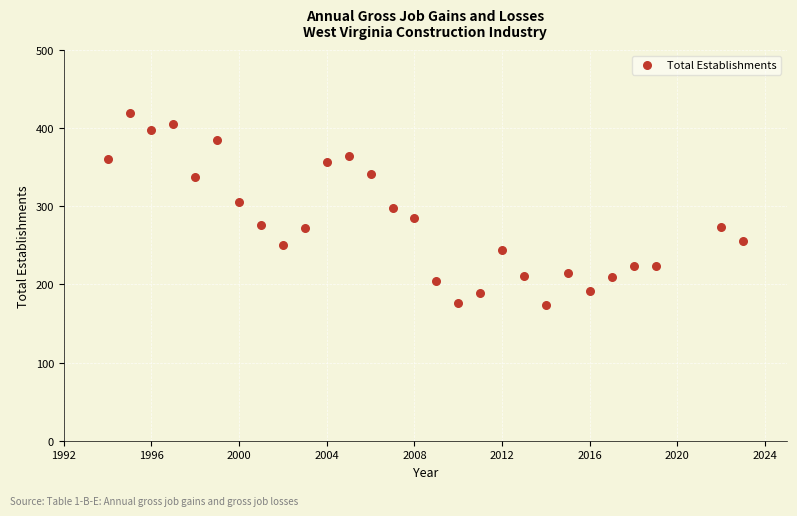

What is the range of Y values (max minus min)?

245